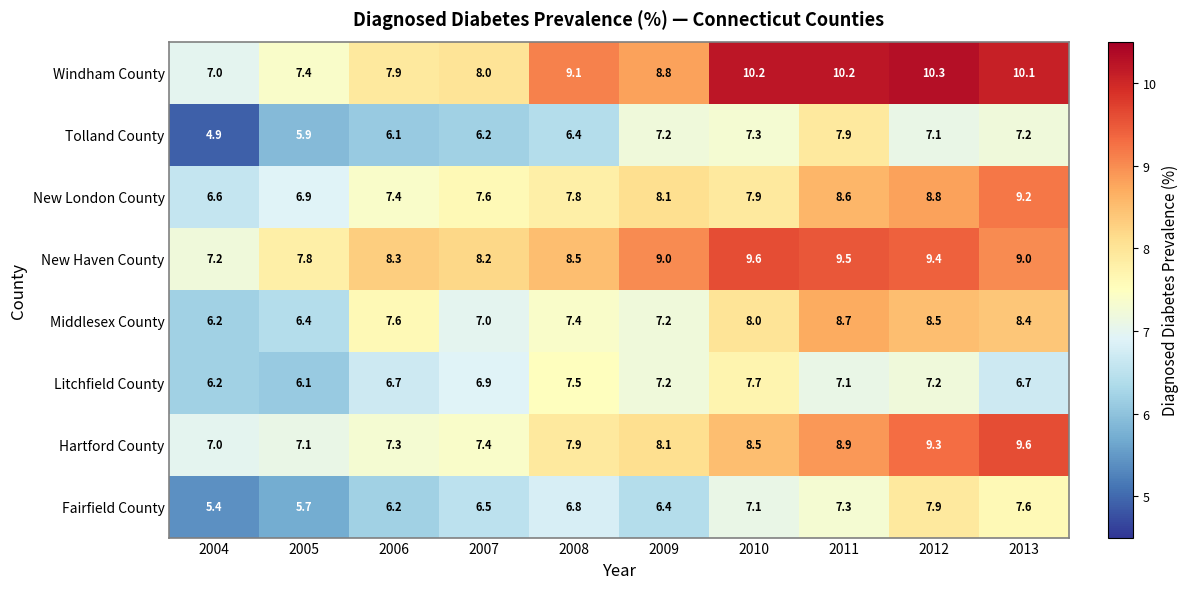

What is the minimum value shown in the chart?

4.9